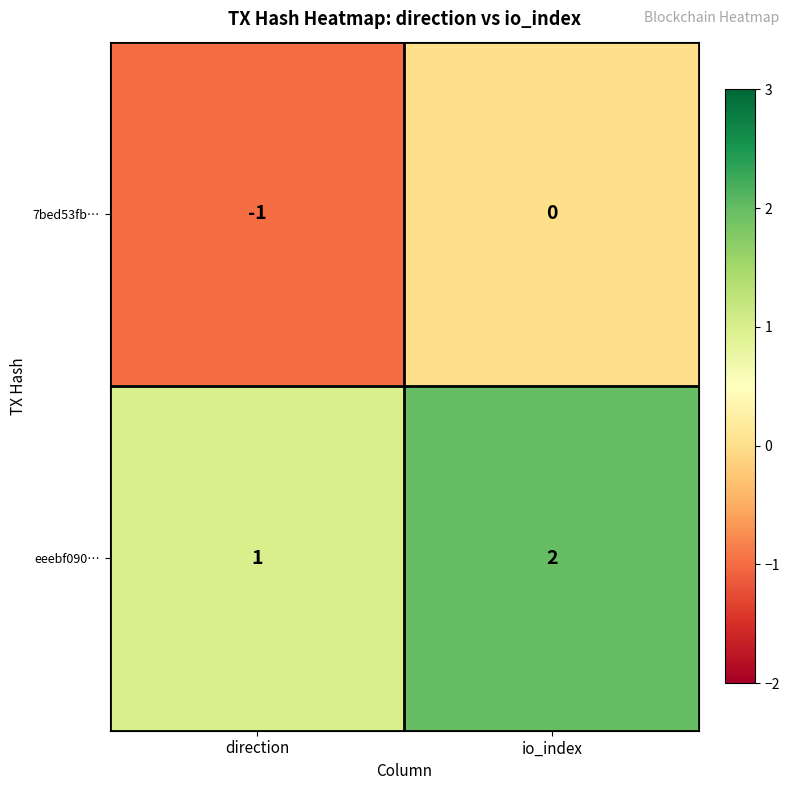

Is it true that eeebf090… equals 1 at direction?

True